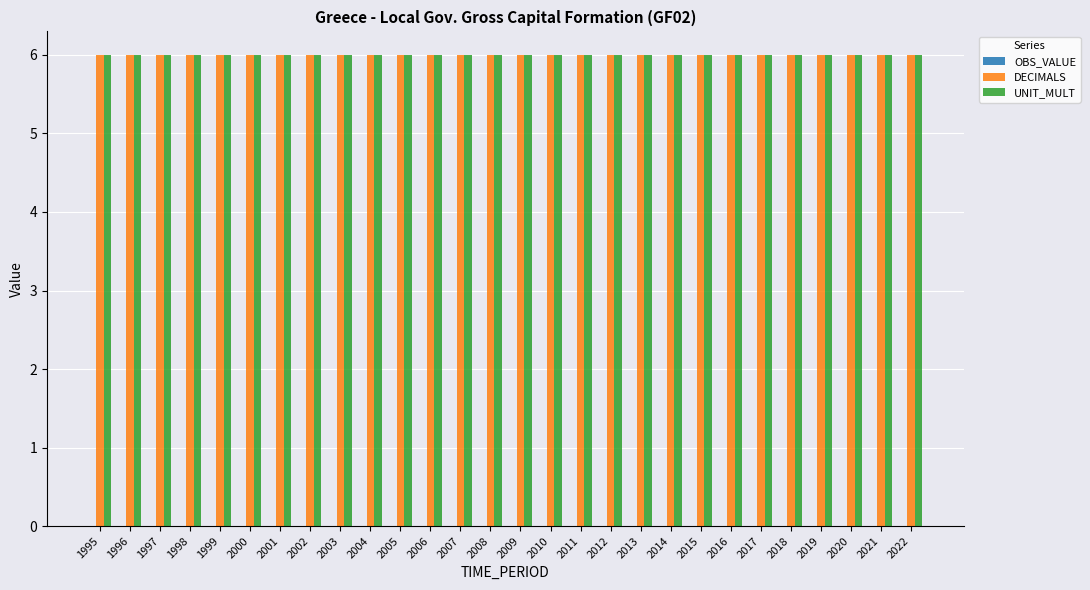

Reading left to right, transcribe all the data shown in this chart.

OBS_VALUE: 1995=0	1996=0	1997=0	1998=0	1999=0	2000=0	2001=0	2002=0	2003=0	2004=0	2005=0	2006=0	2007=0	2008=0	2009=0	2010=0	2011=0	2012=0	2013=0	2014=0	2015=0	2016=0	2017=0	2018=0	2019=0	2020=0	2021=0	2022=0
DECIMALS: 1995=6	1996=6	1997=6	1998=6	1999=6	2000=6	2001=6	2002=6	2003=6	2004=6	2005=6	2006=6	2007=6	2008=6	2009=6	2010=6	2011=6	2012=6	2013=6	2014=6	2015=6	2016=6	2017=6	2018=6	2019=6	2020=6	2021=6	2022=6
UNIT_MULT: 1995=6	1996=6	1997=6	1998=6	1999=6	2000=6	2001=6	2002=6	2003=6	2004=6	2005=6	2006=6	2007=6	2008=6	2009=6	2010=6	2011=6	2012=6	2013=6	2014=6	2015=6	2016=6	2017=6	2018=6	2019=6	2020=6	2021=6	2022=6